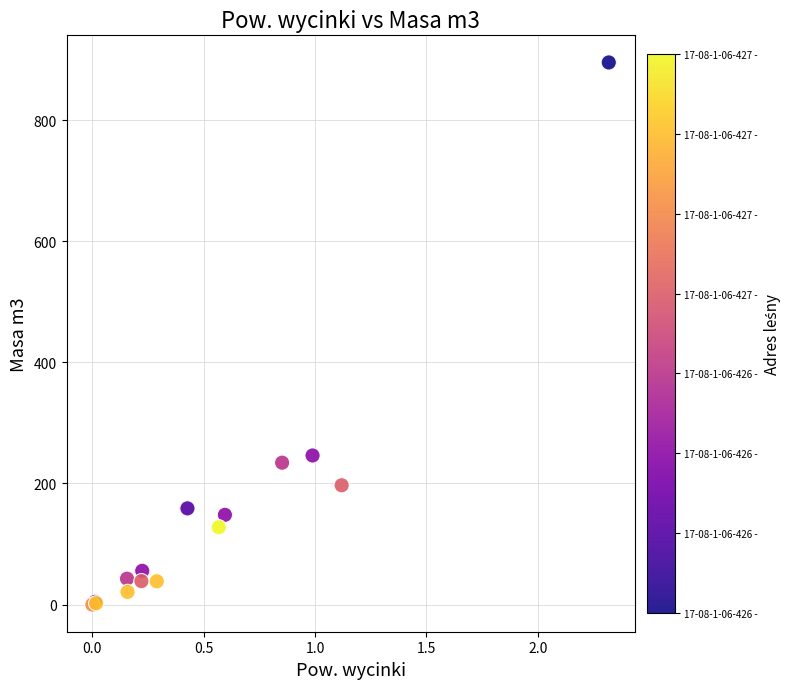

What Y value in the scatter plot is closest to 447?

246.2